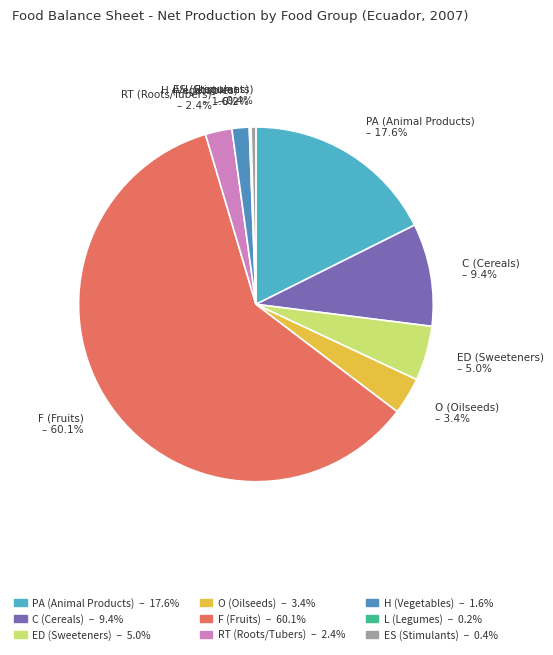

To the nearest percent, what is the difference between the largest and smallest slice percentages?

60%